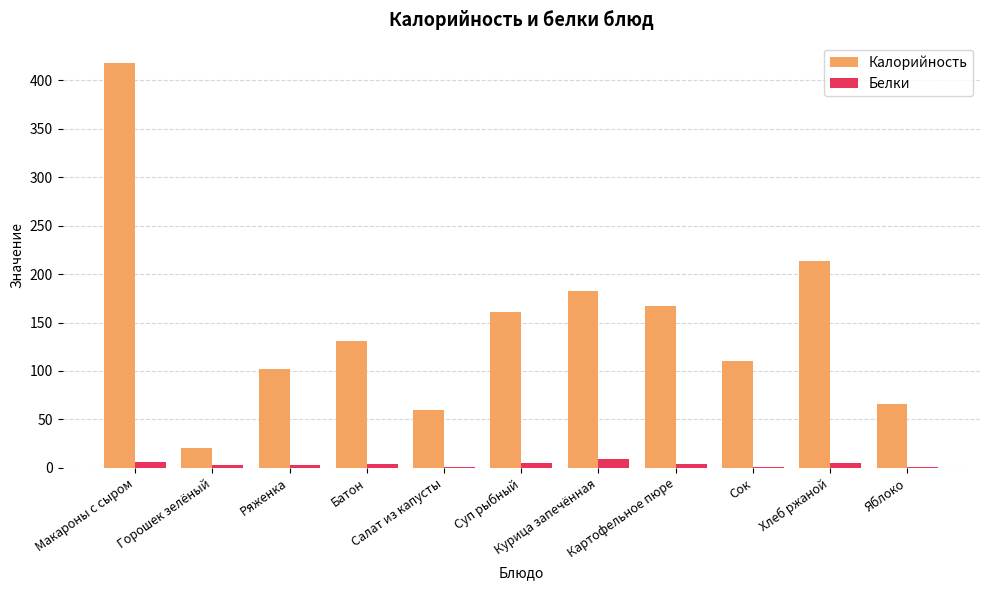

Is the value of Калорийность at Хлеб ржаной greater than the value of Белки at Картофельное пюре?

Yes